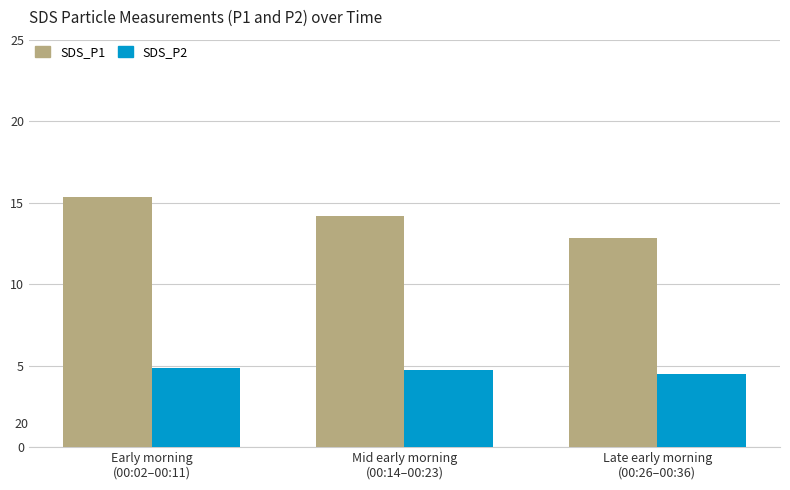

How many bars are there in total?

6